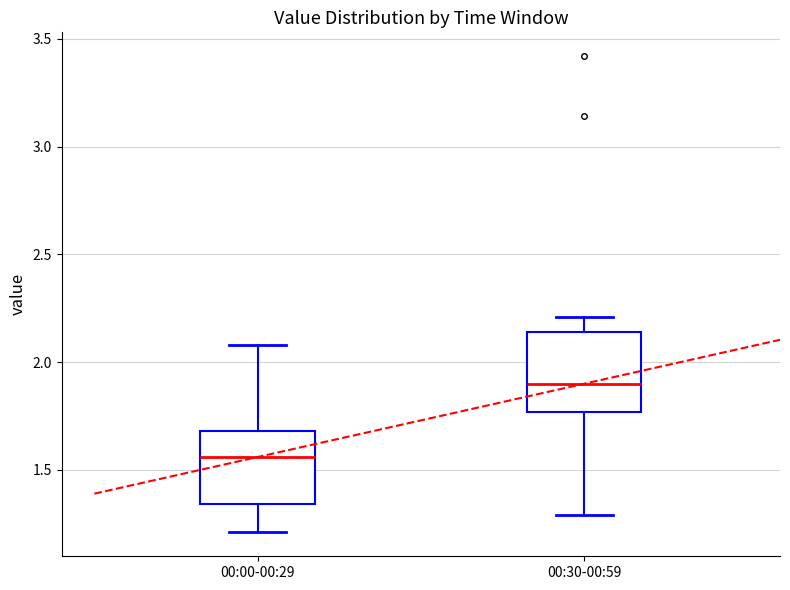

Where does the median line of the box for 00:30-00:59 sit on the y-axis? The values are not printed on the chart, so give them approximately, as read against the axis.

1.90